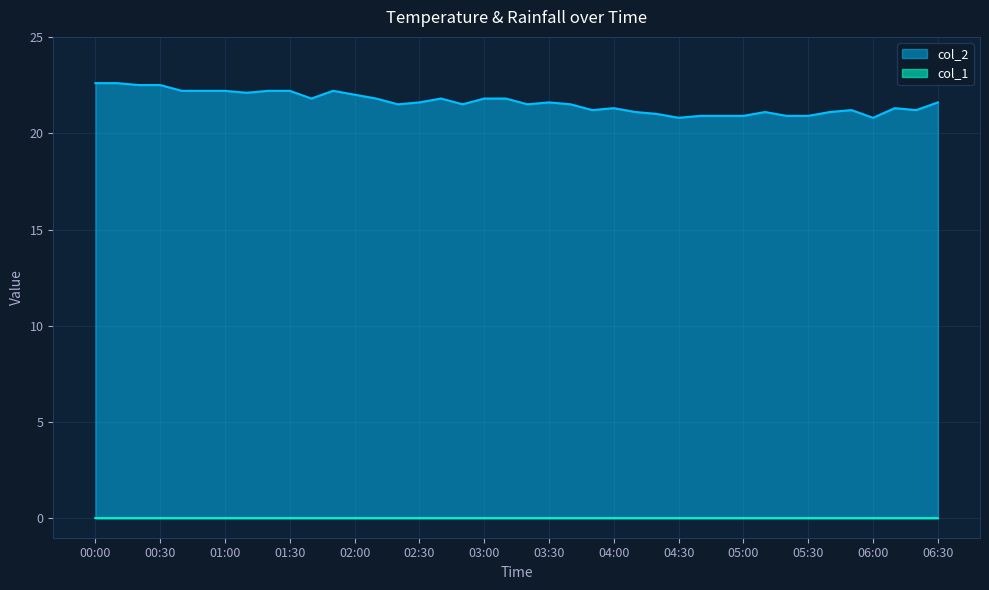

Which series has the widest spread of values?

col_2